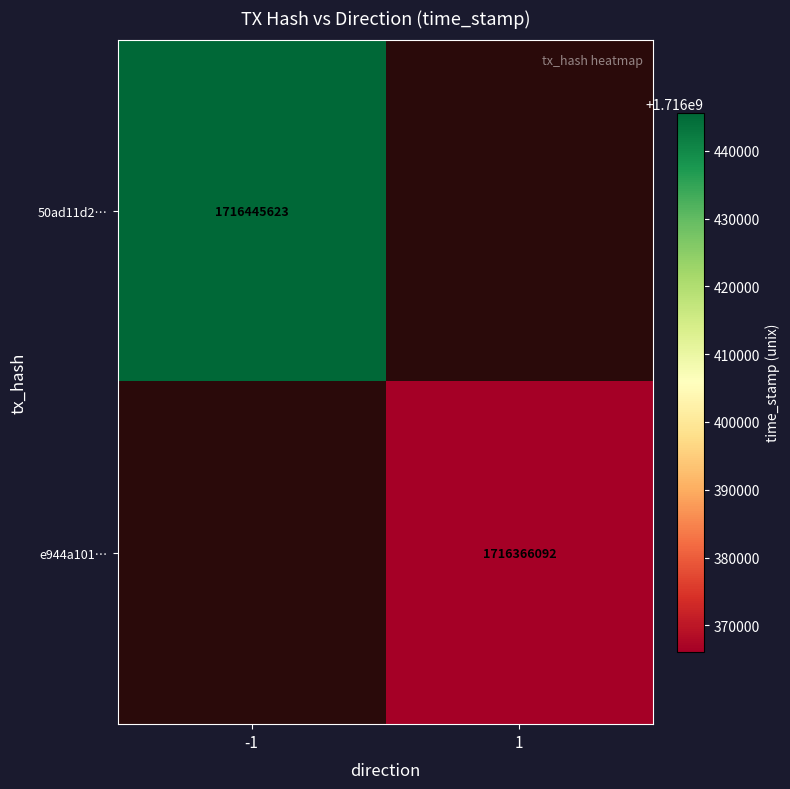

True or false: 50ad11d2… has a value of 2922213417.0 at -1.

False